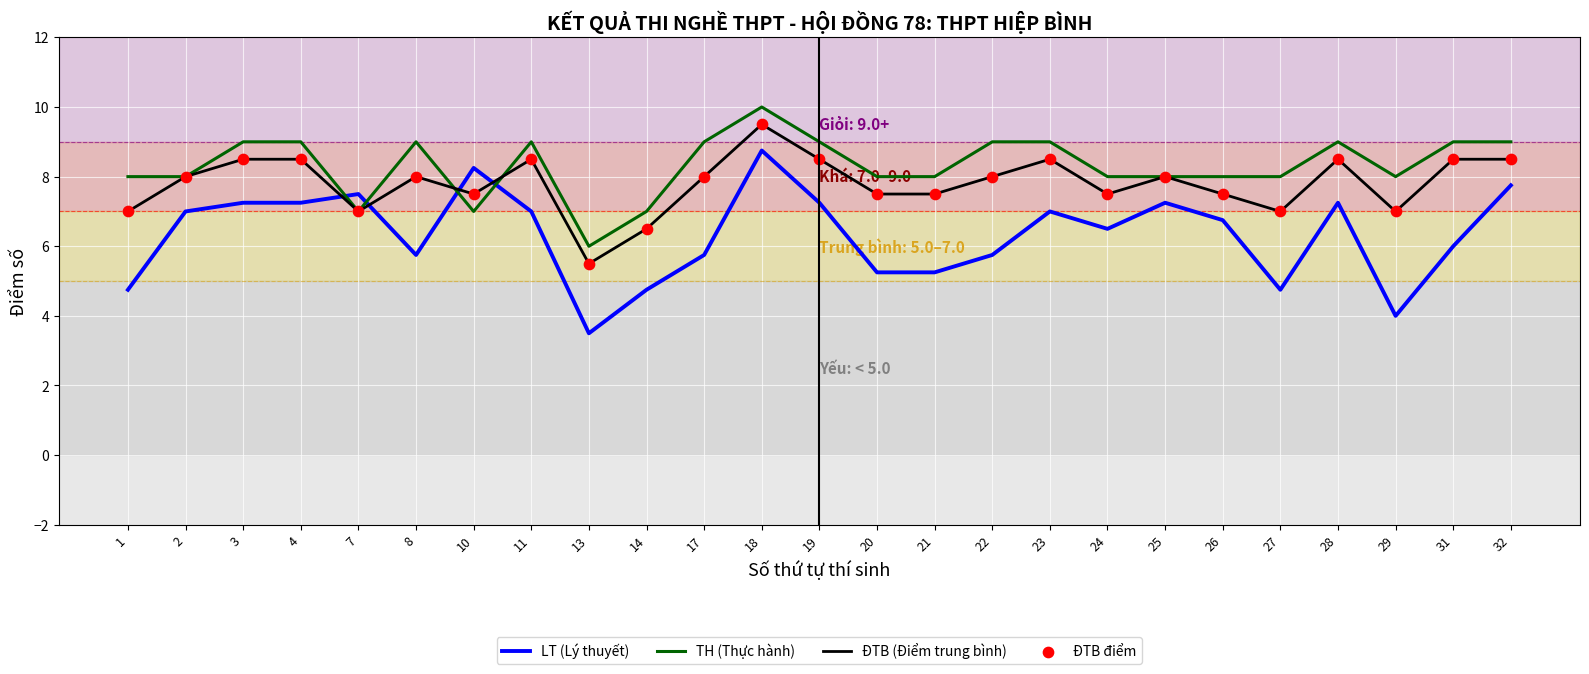

What is the total value across all series at 17?

22.8